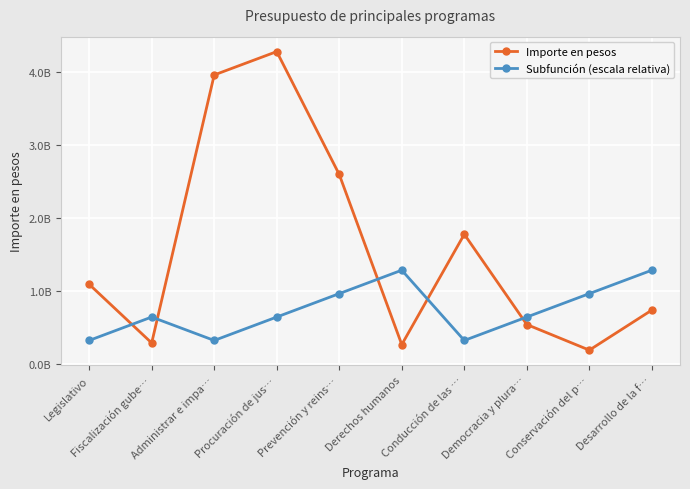

True or false: Importe en pesos has more than 2 interior local peaks.

False